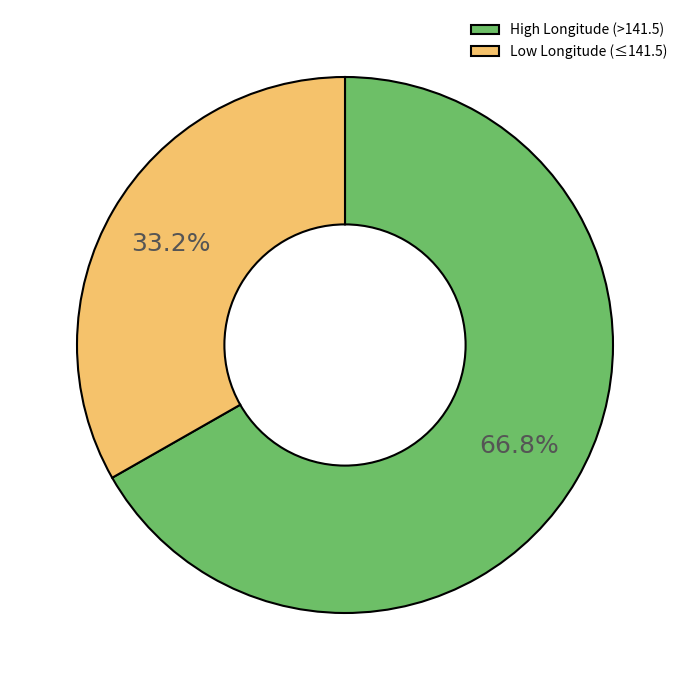

Which category has the smallest portion of the pie?

Low Longitude (≤141.5)